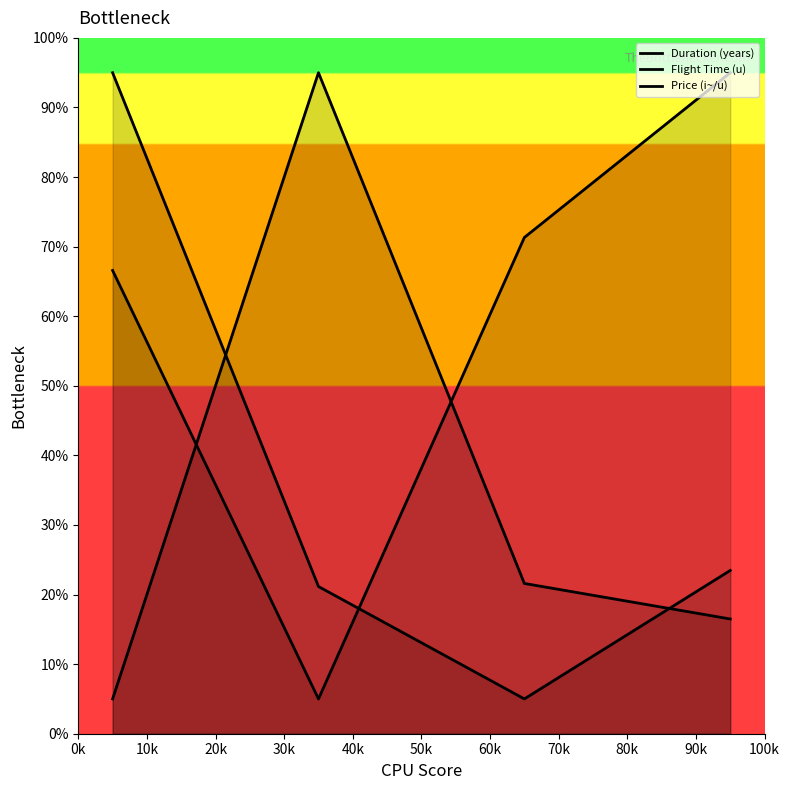

Does the chart display data point markers on the line(s)?

No